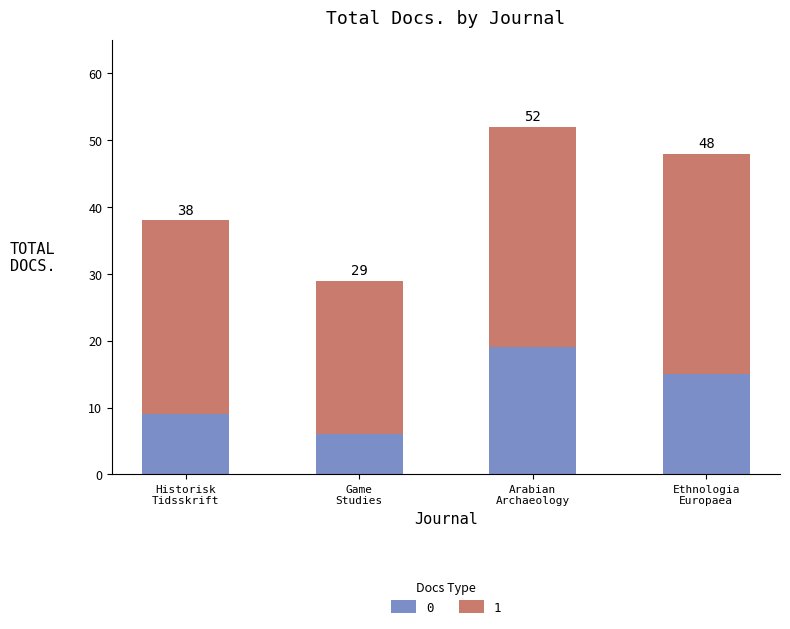

What are all the series names shown in the legend?

0, 1